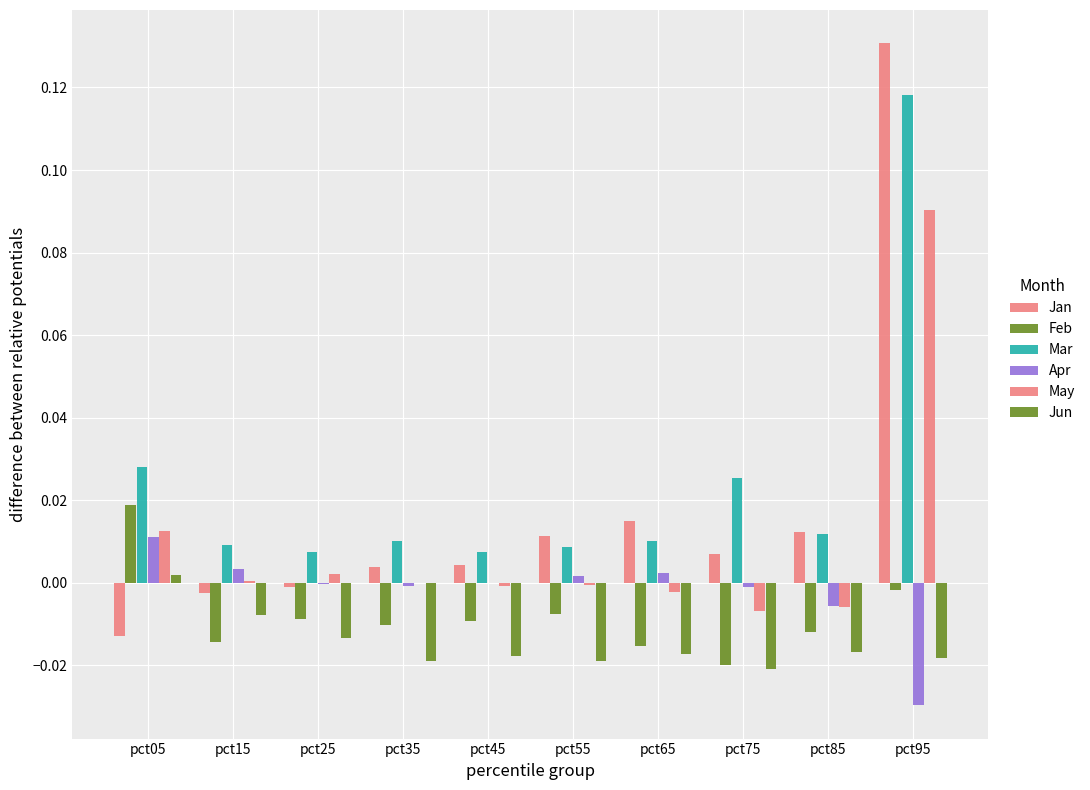

How many groups of bars are there?

10